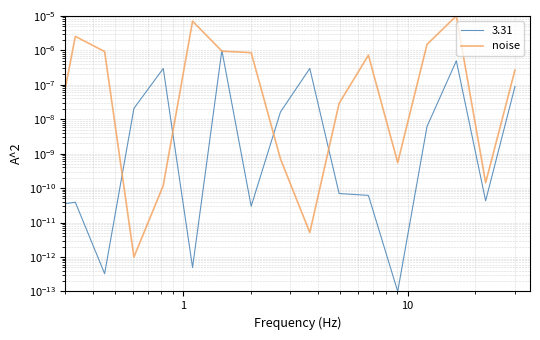

True or false: there are more than 2 points higher than both neighbors.

True